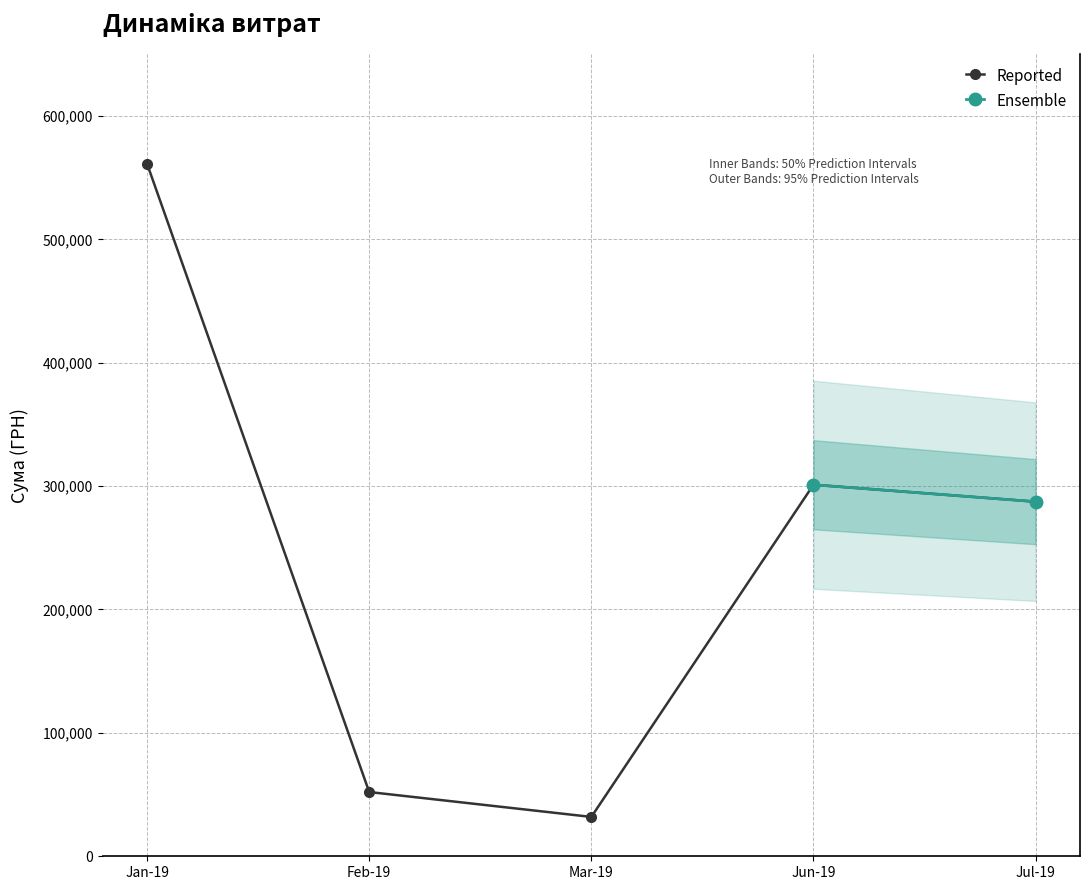

What is the value of the 5th point from the left?

300833.0